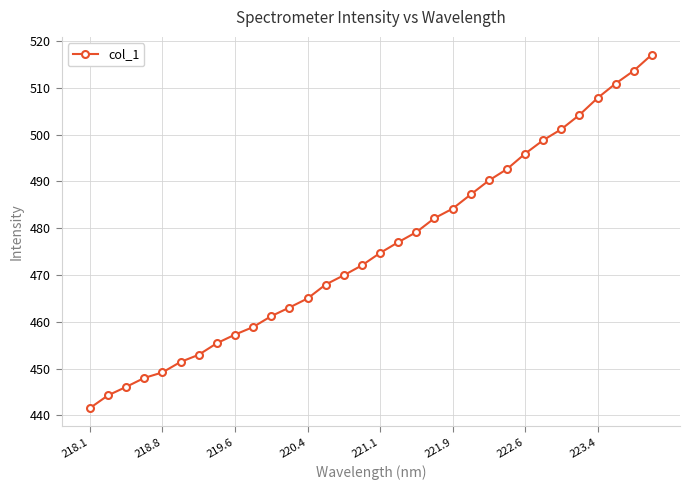

What is the difference between the second highest and second lowest values?

69.4